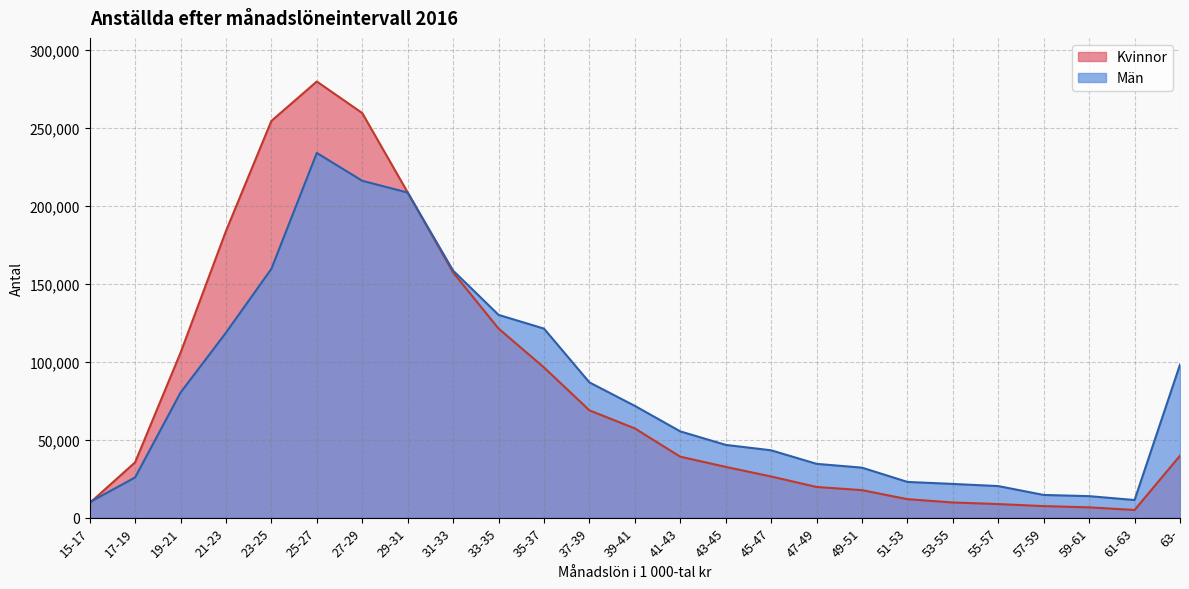

Which series has the widest spread of values?

Kvinnor